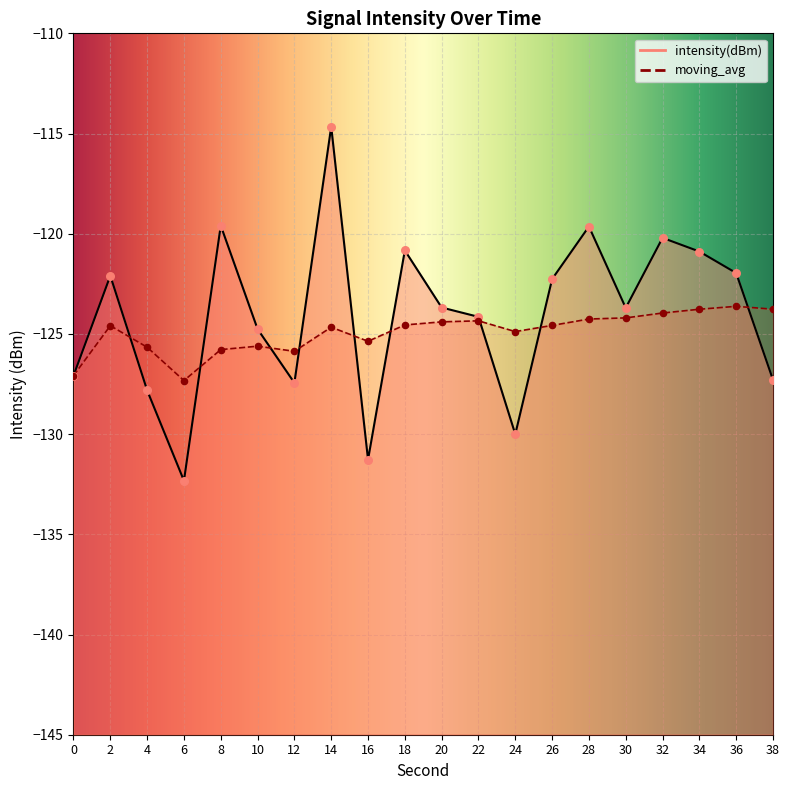

At which category is the sum across all series the highest?

14